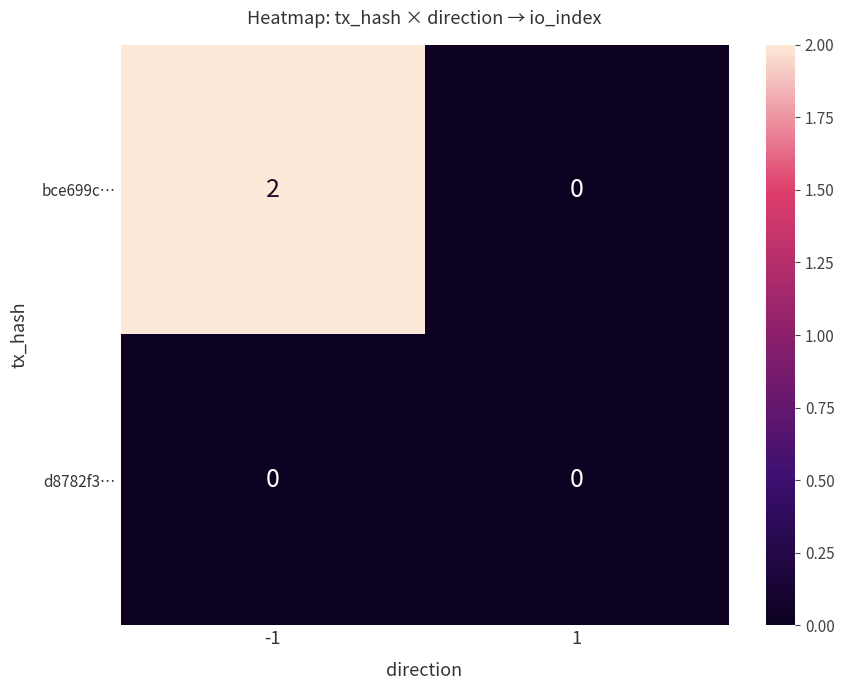

Reading left to right, what are all the values shown in this chart?

bce699c…: -1=2	1=0
d8782f3…: -1=0	1=0